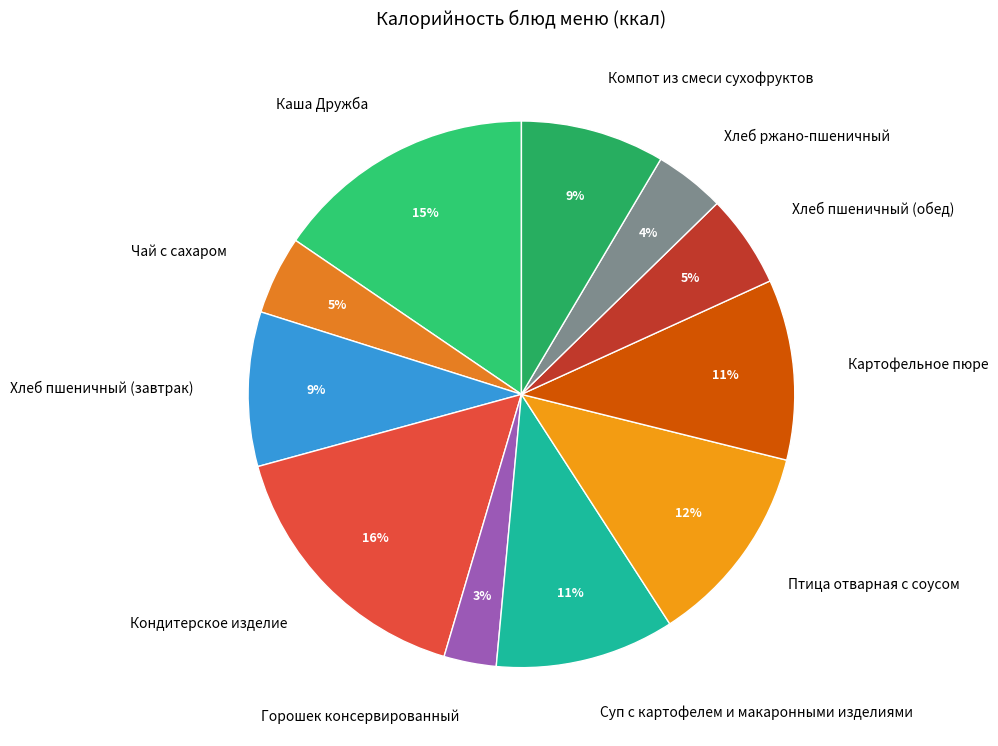

Is it true that Компот из смеси сухофруктов is 9% of the pie?

True